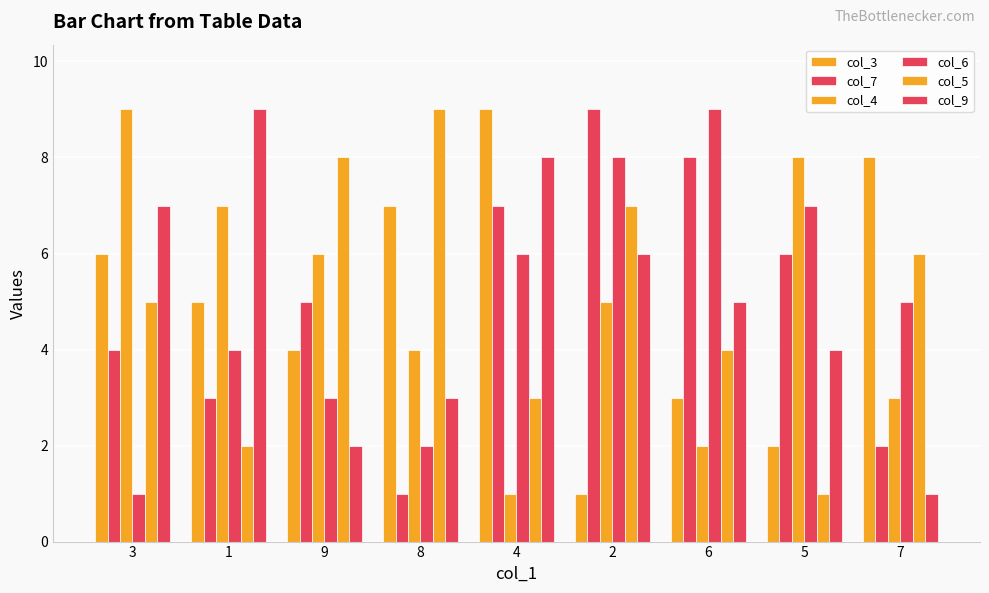

What is the value of the col_6 bar at the 8th from the left?

7